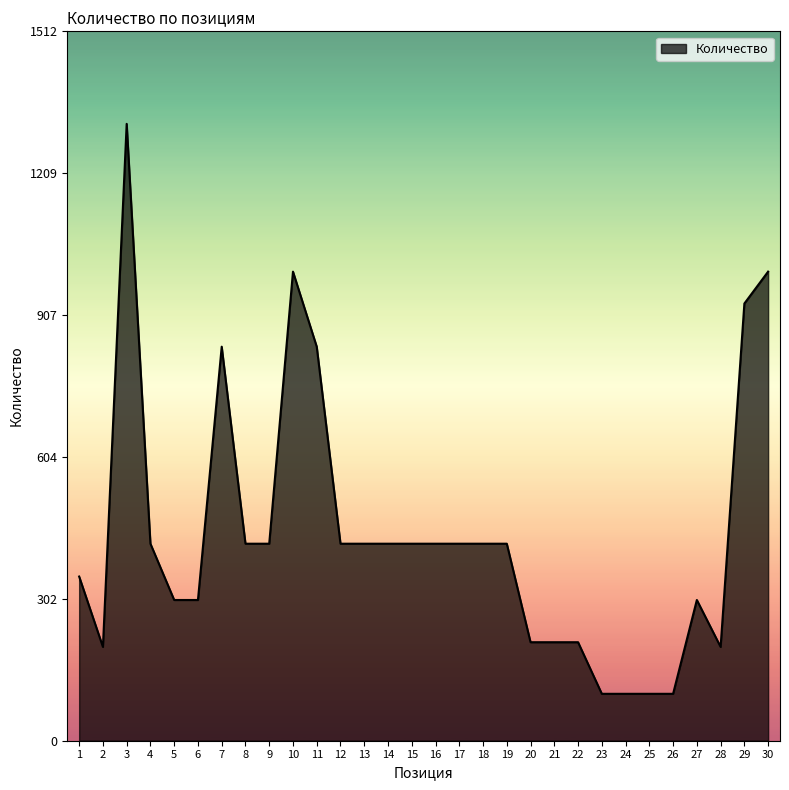

Does the chart display data point markers on the line(s)?

No